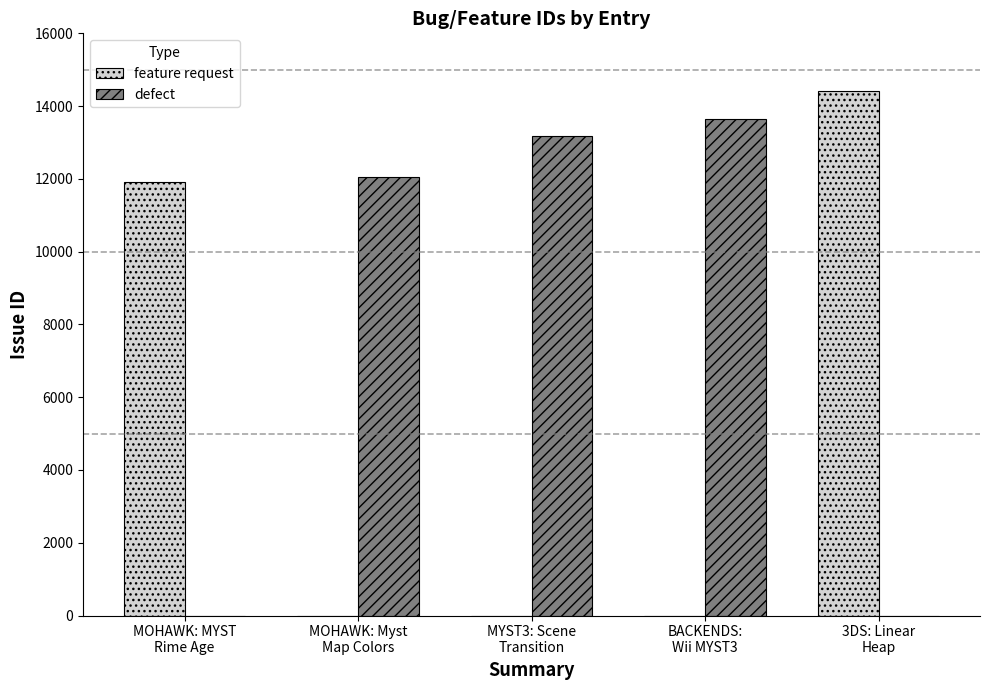

Where is defect nearest to the value 6820?

MOHAWK: Myst
Map Colors